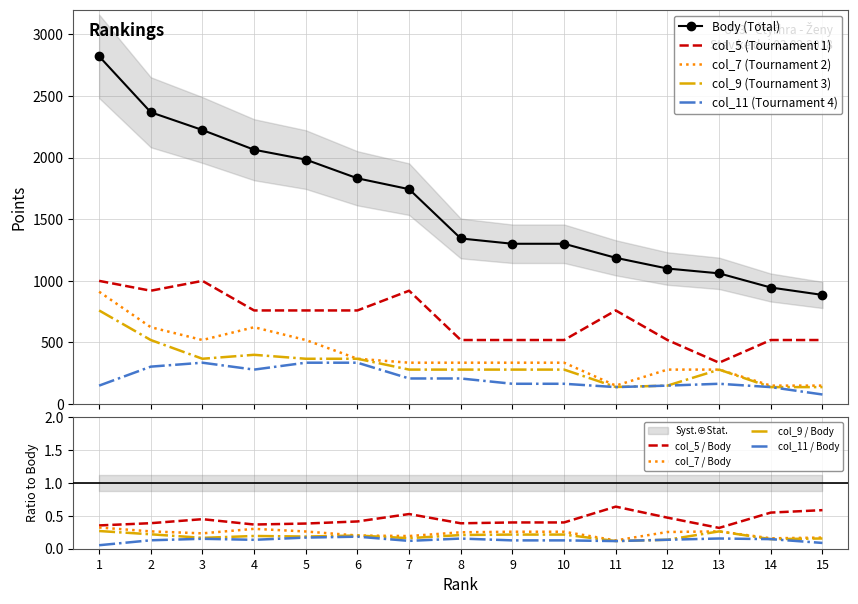

True or false: col_9 and Body intersect in this chart.

False